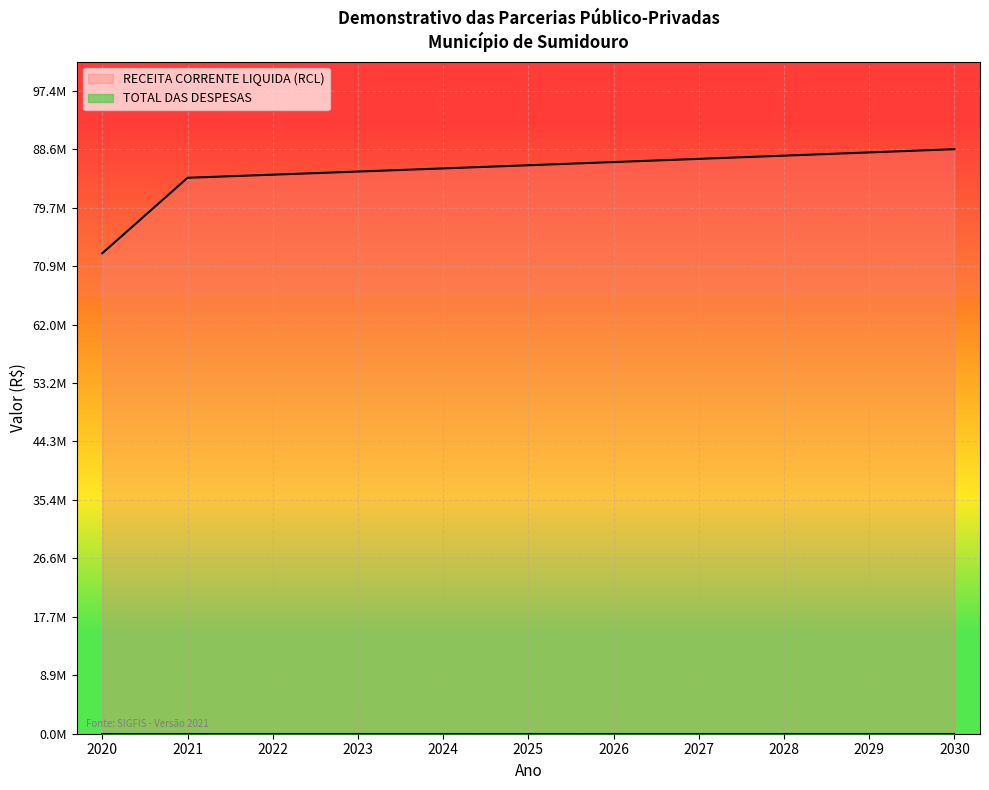

List the labels in order of value, smallest first.

2020, 2021, 2022, 2023, 2024, 2025, 2026, 2027, 2028, 2029, 2030